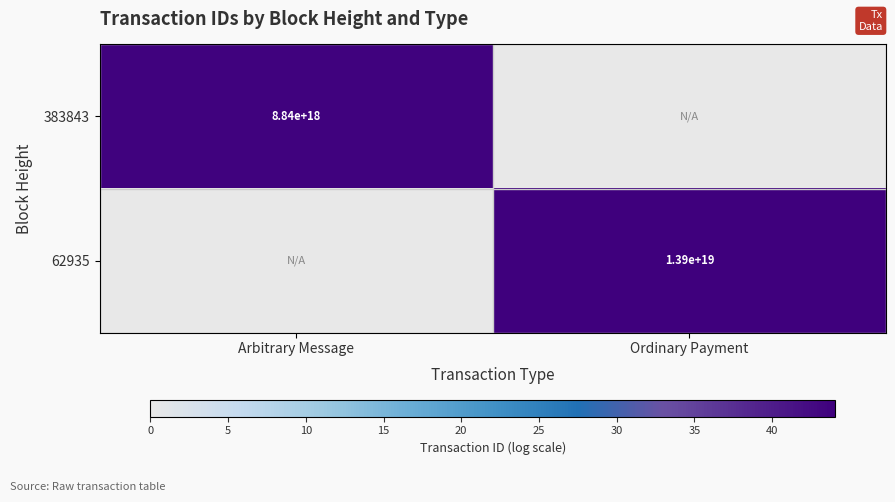

Is it true that 383843 equals 8840000000000000000 at Arbitrary Message?

True